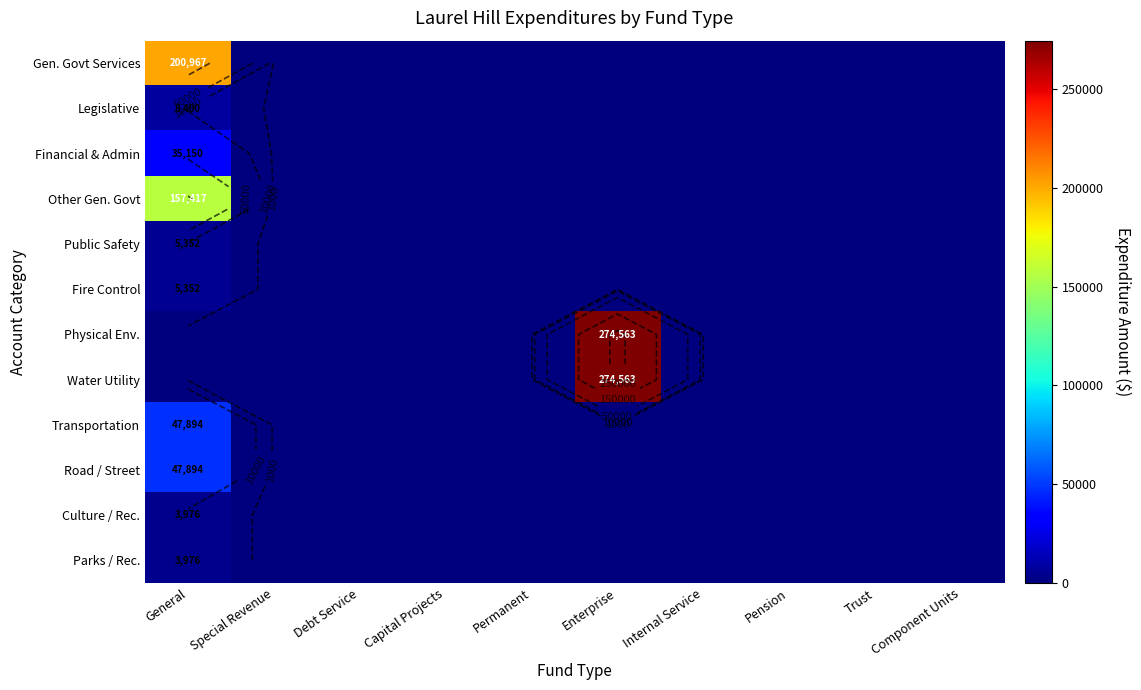

At how many categories does at least one series exceed 23794?

2